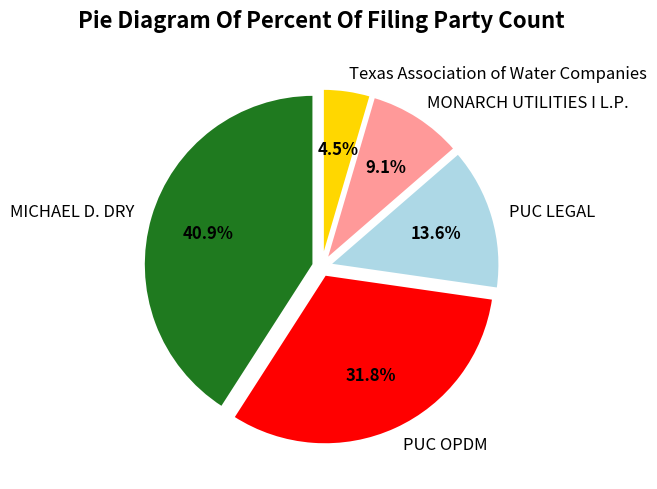

Does any single category account for the majority?

No